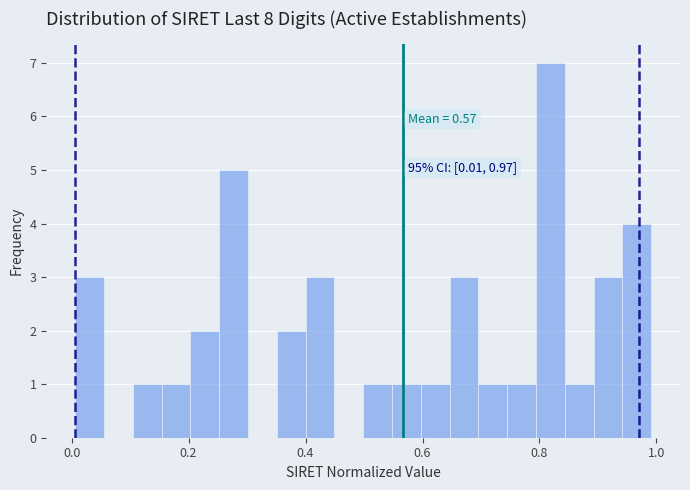

Around what value on the x-axis is the tallest bar? Give the approximate position of its centre, as read against the axis.

0.82